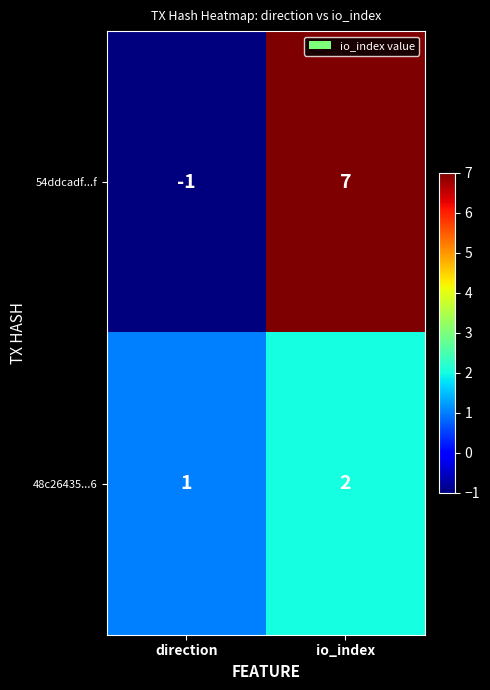

List the series in order of their peak value, highest first.

54ddcadf...f, 48c26435...6